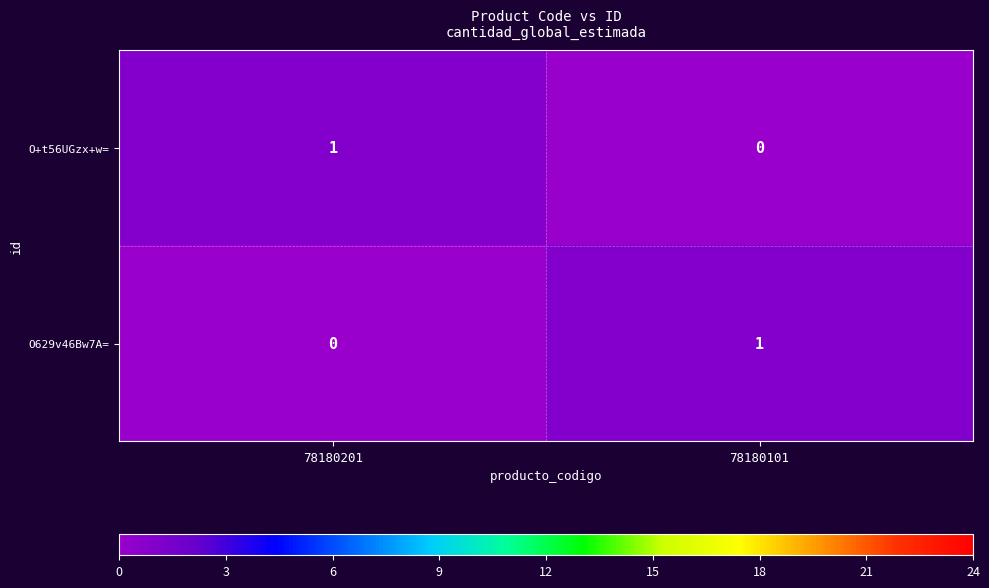

The O629v46Bw7A= series shows 1 at 78180101. True or false?

True